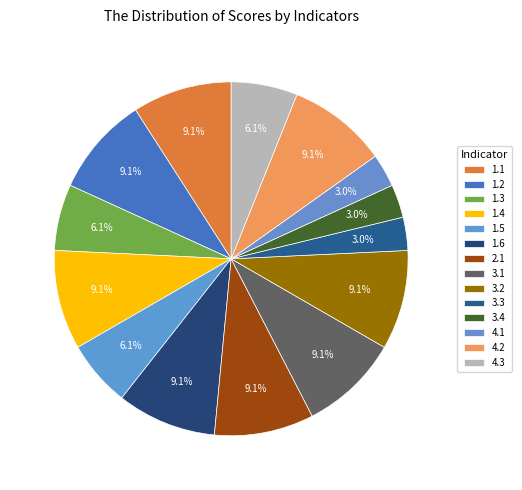

Is it true that 3.2 is 9% of the pie?

True